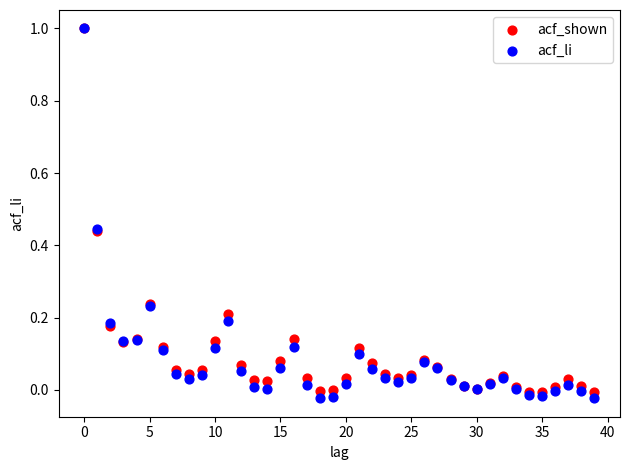

Which series has the largest Y range (max minus min)?

acf_li